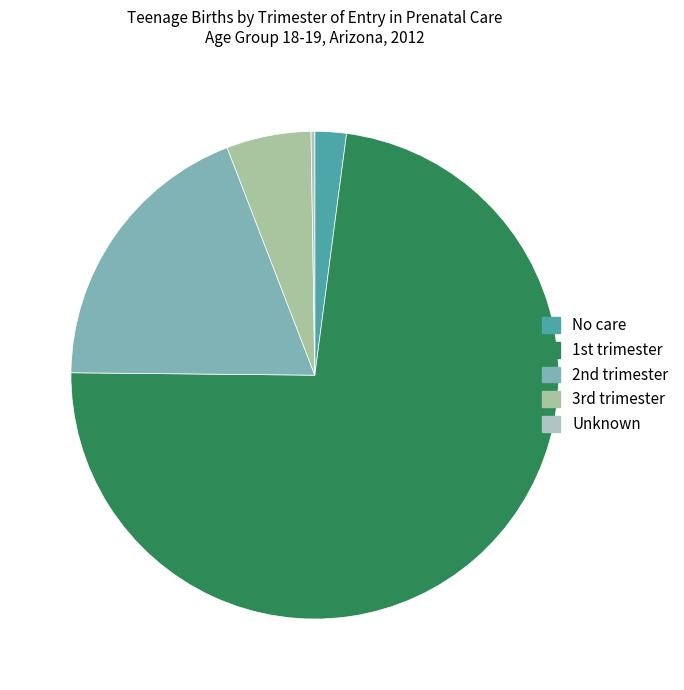

How many segments does this pie chart have?

5